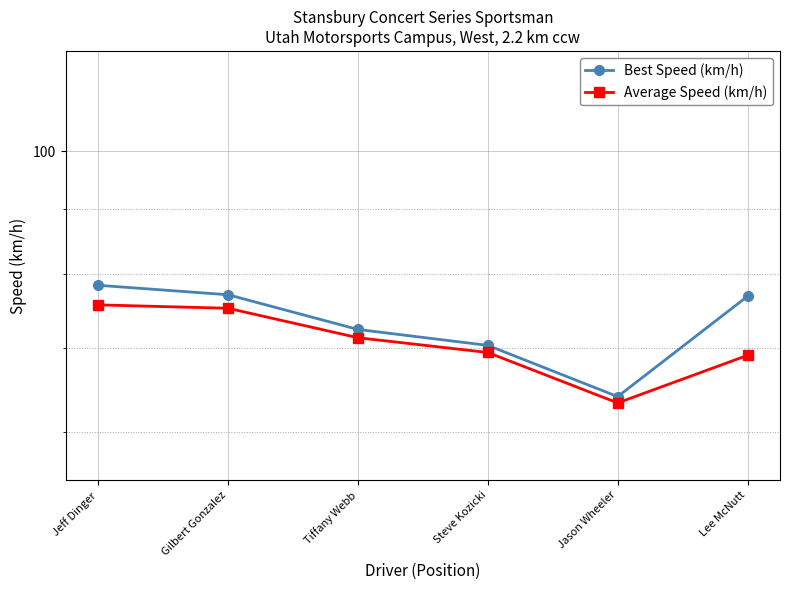

True or false: Best Speed (km/h) and Average Speed (km/h) intersect in this chart.

False